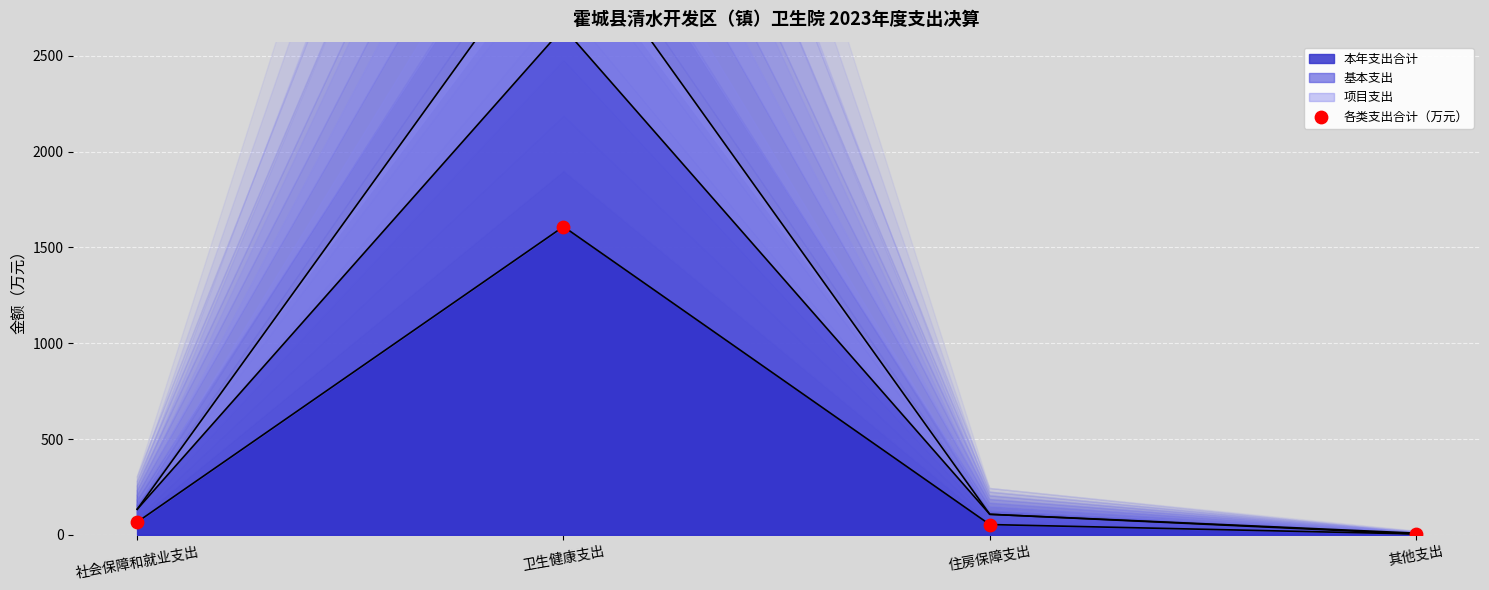

Which has a higher value, 其他支出 or 住房保障支出?

住房保障支出